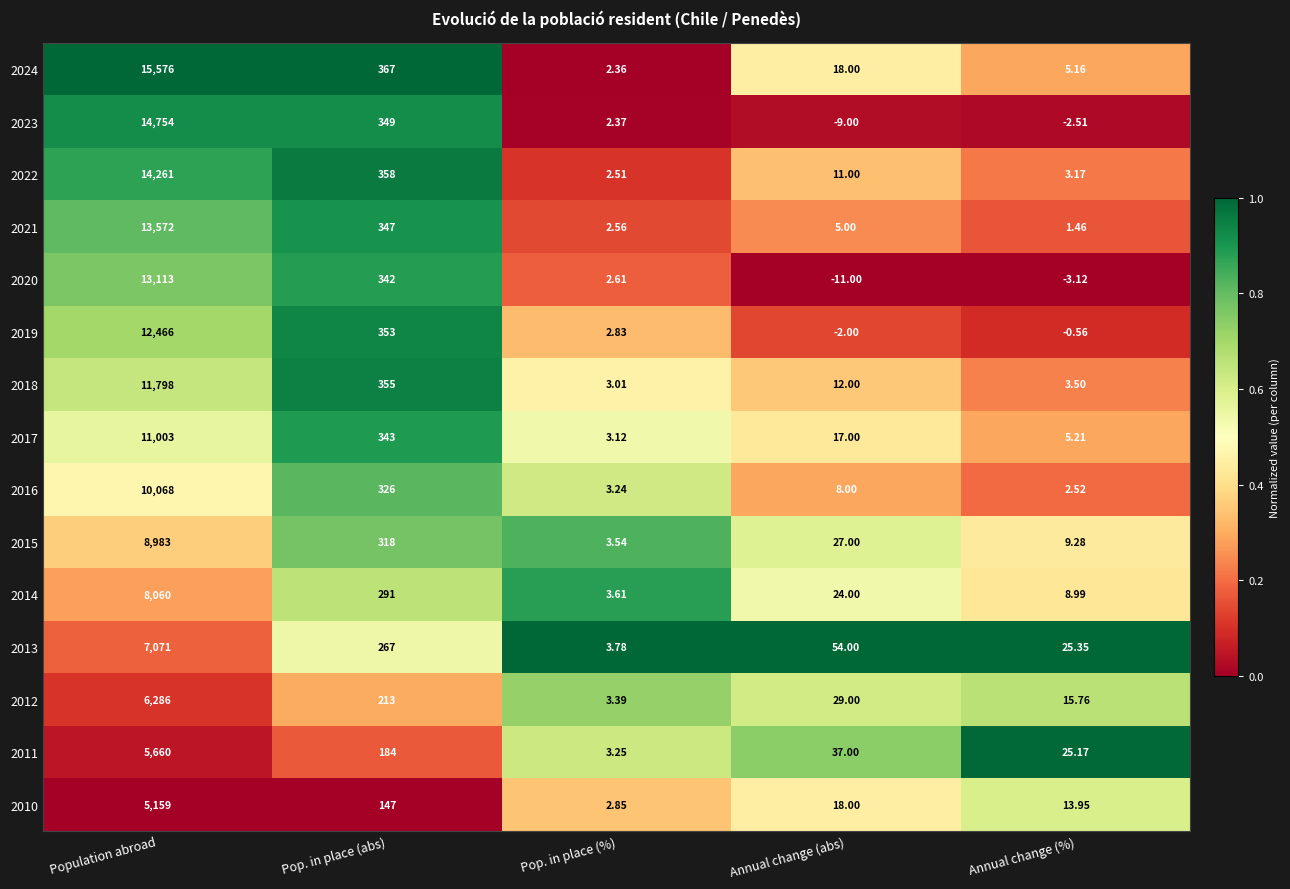

What is the total value across all series at Pop. in place (%)?

45.0